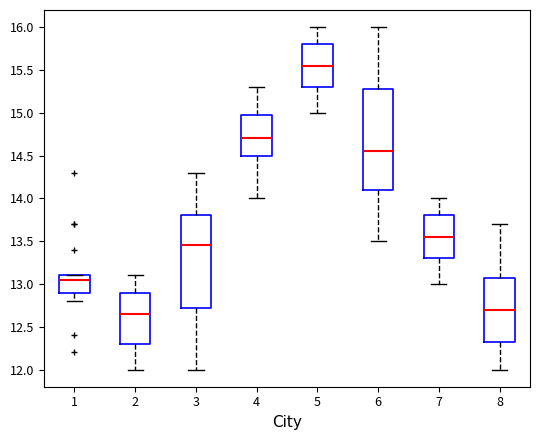

Comparing the boxes themselves (not the whiskers), which one is the tallest?

6